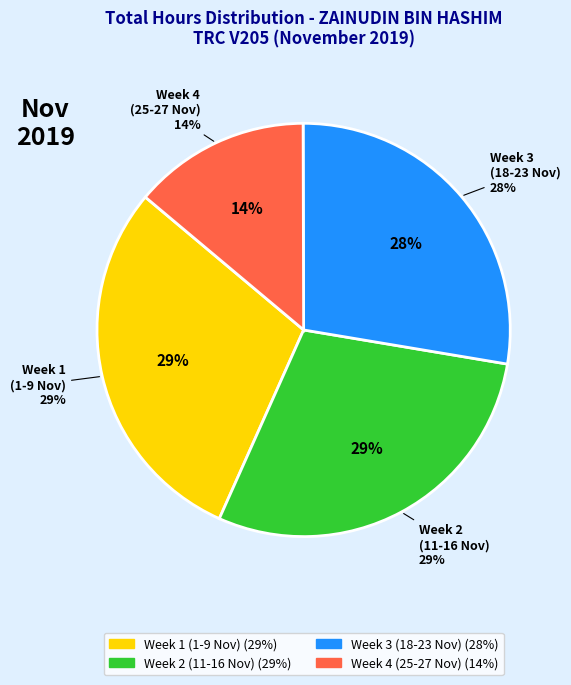

Does Day 12 represent more than half of the total?

No